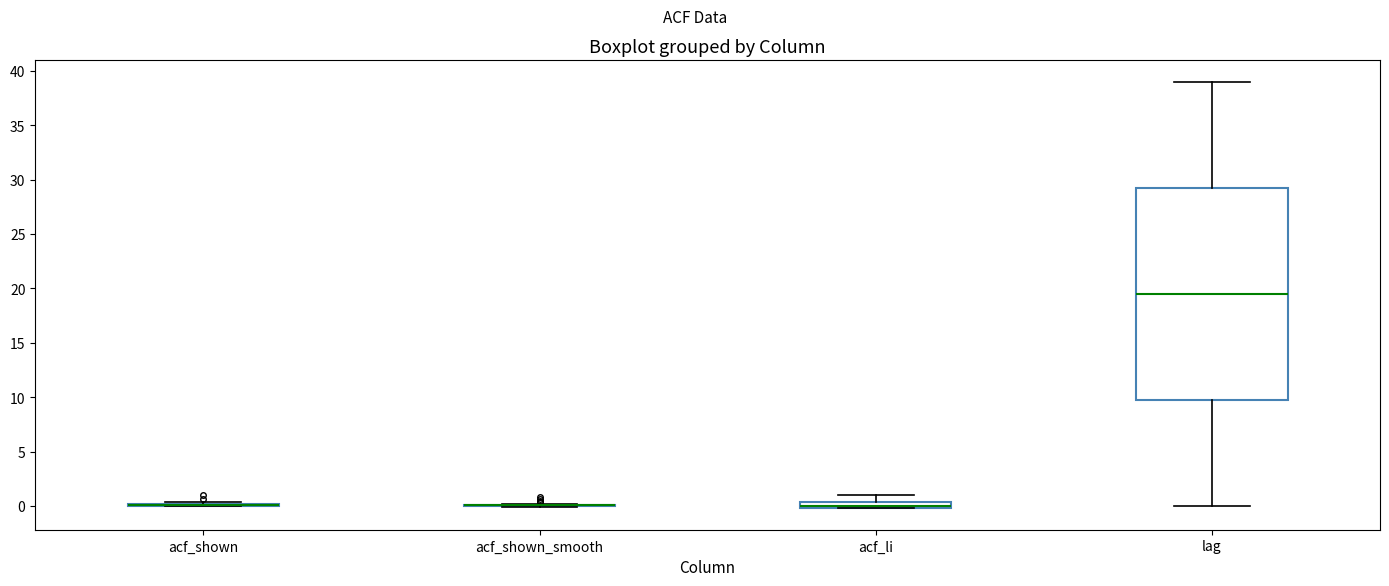

Which box is the tallest, from its lower edge to its upper edge?

lag